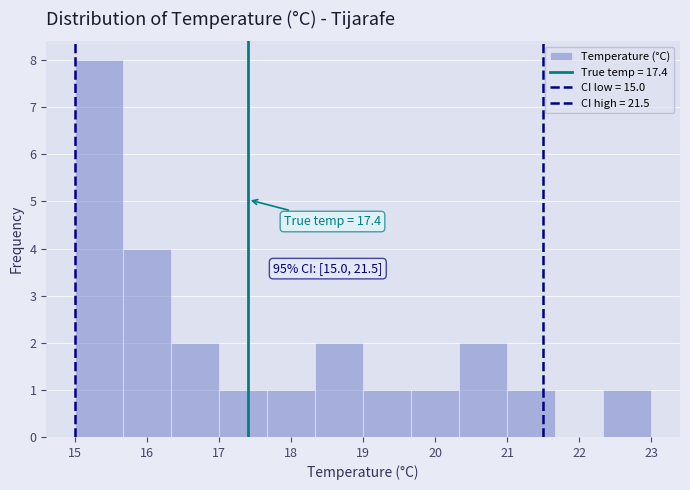

Which range on the x-axis has the tallest bar?

15.0 to 15.7